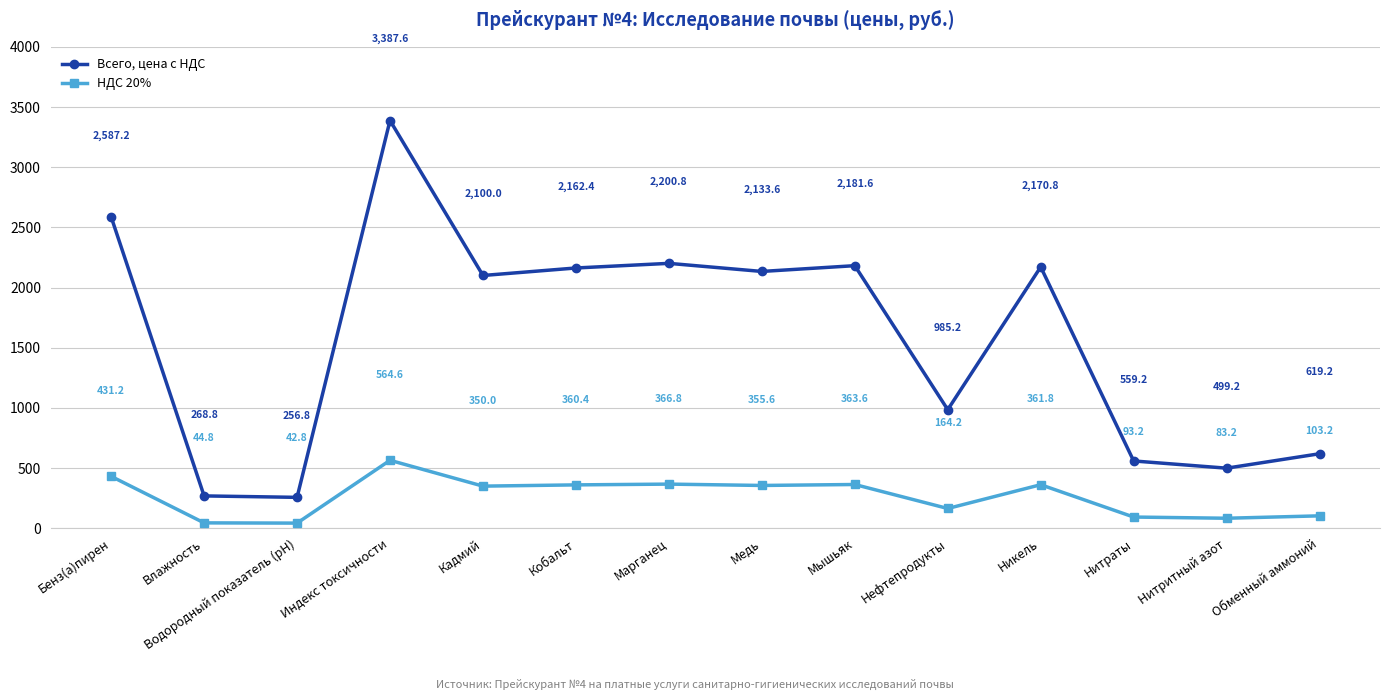

What is the greatest value displayed?

3387.6